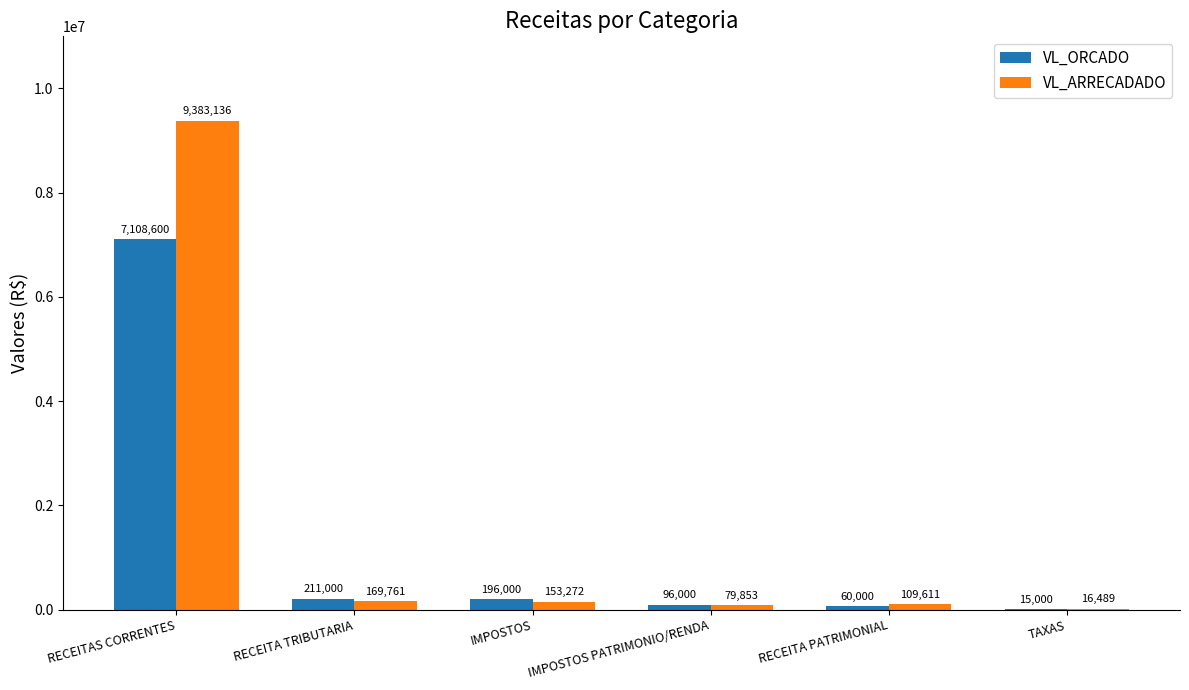

What value does the VL_ORCADO series have at TAXAS?

15000.0